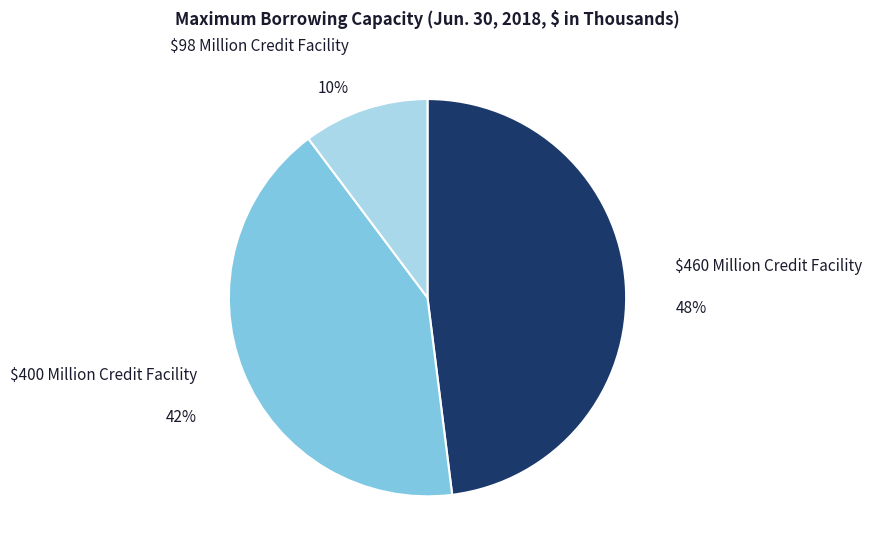

True or false: $98 Million Credit Facility accounts for 10% of the total.

True